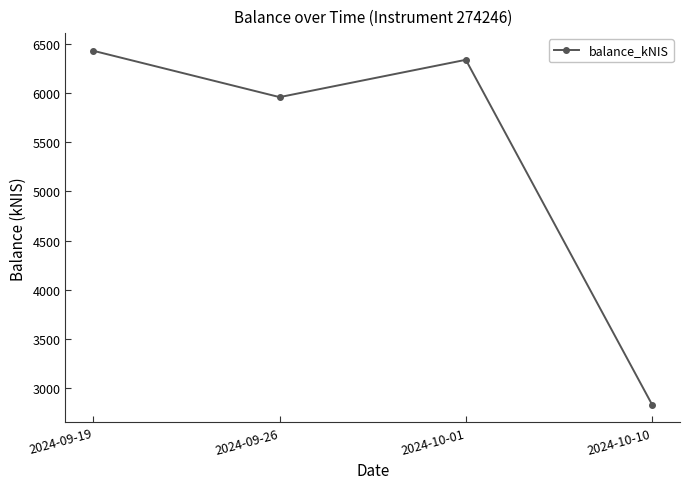

How many interior local peaks (higher than both neighbors) does the data have?

1